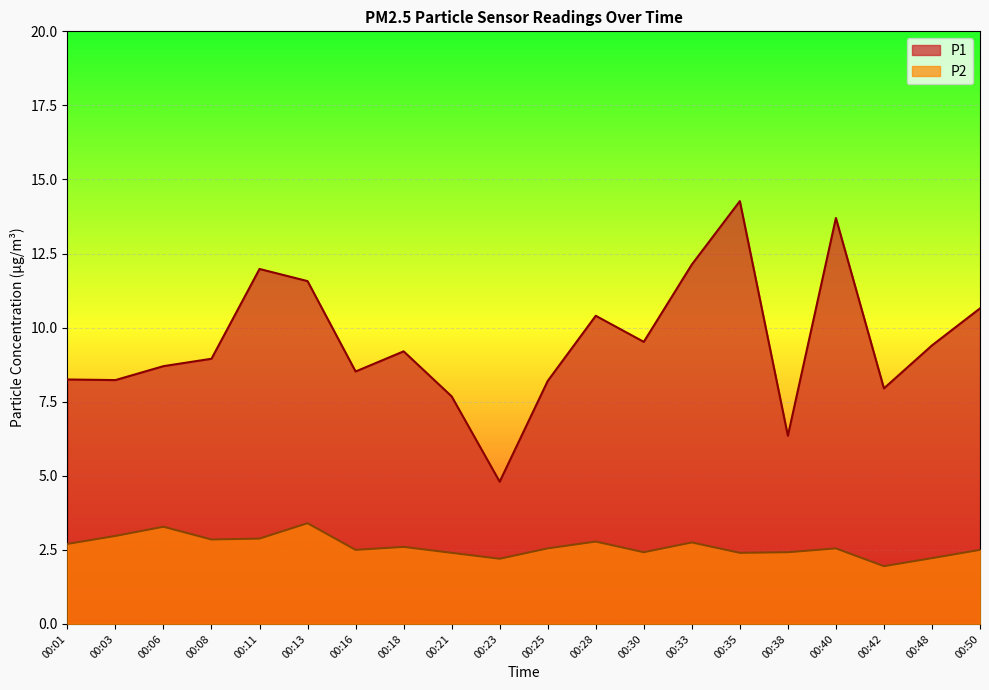

How many interior local valleys does the P2 series have?

6